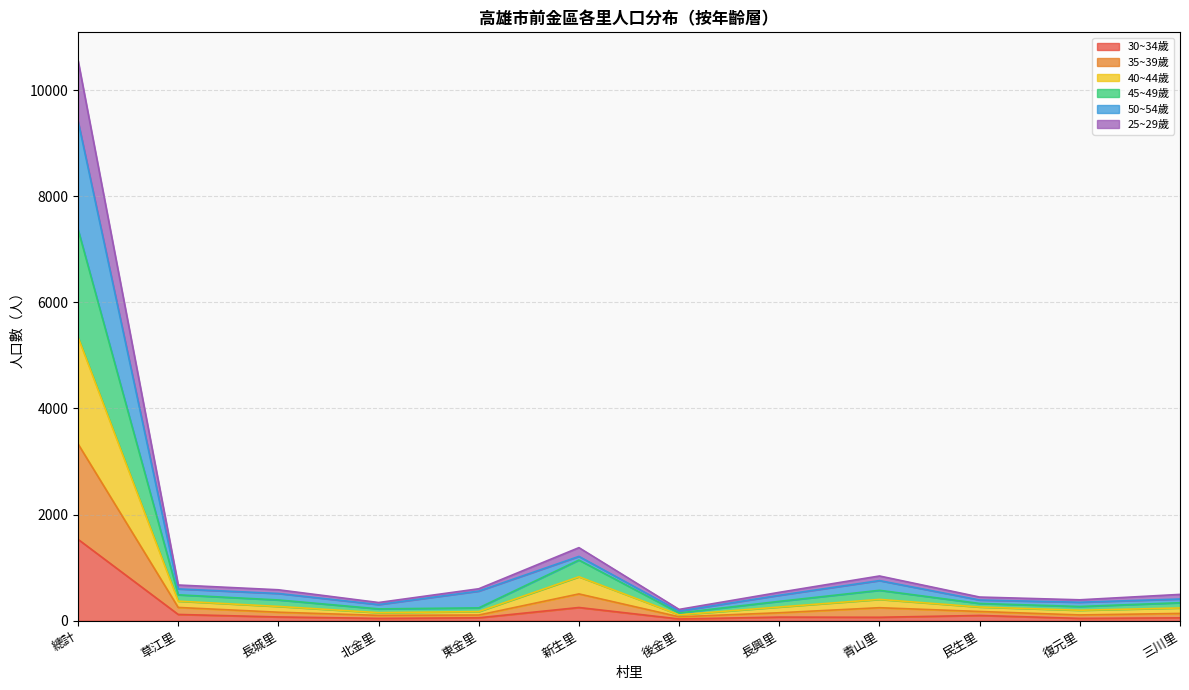

What is the label of the 12th point from the left?

三川里